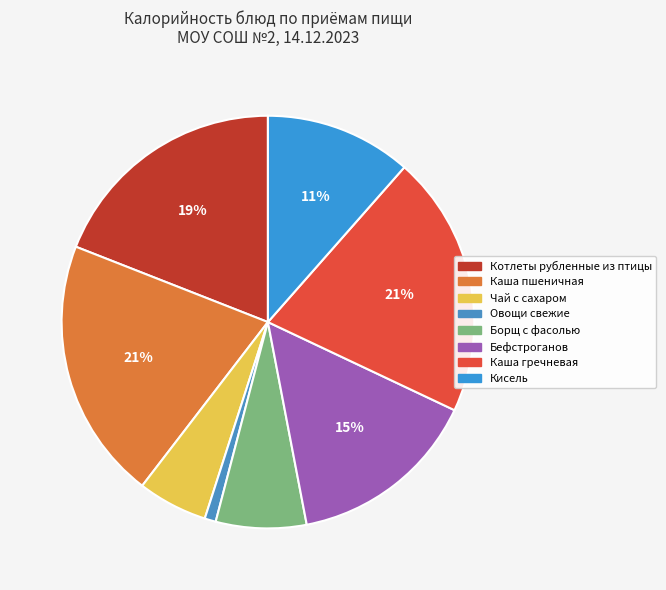

Is there any slice that represents more than half of the pie?

No